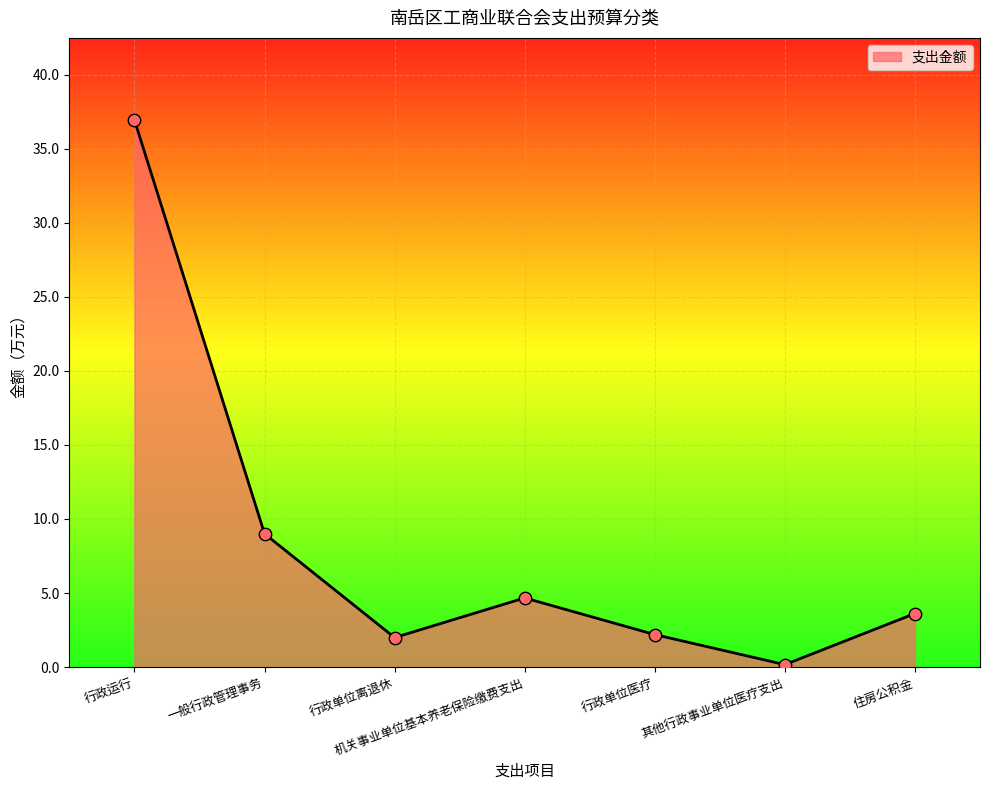

Between 一般行政管理事务 and 其他行政事业单位医疗支出, which is larger?

一般行政管理事务